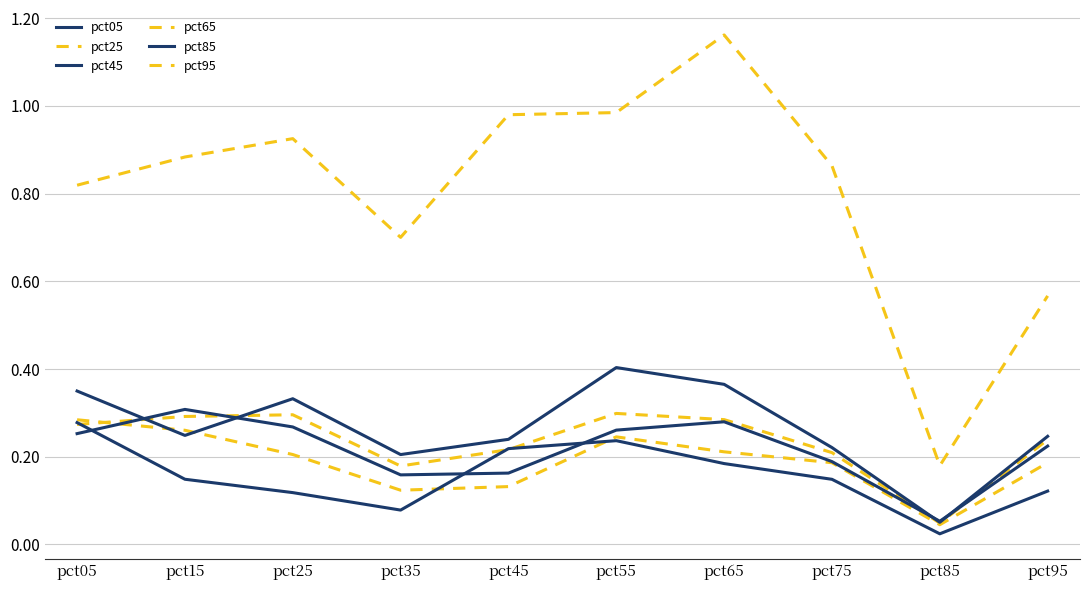

How many lines are shown in the chart?

6